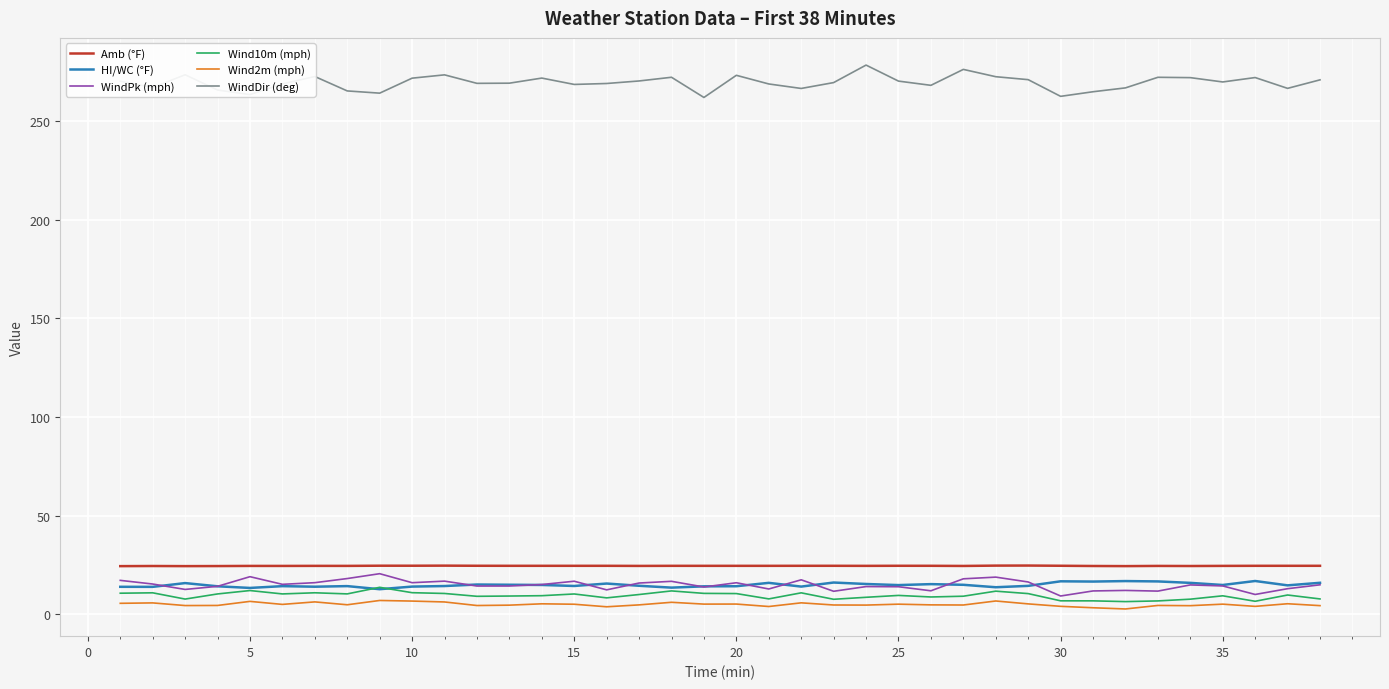

How many categories are shown in the chart?

38